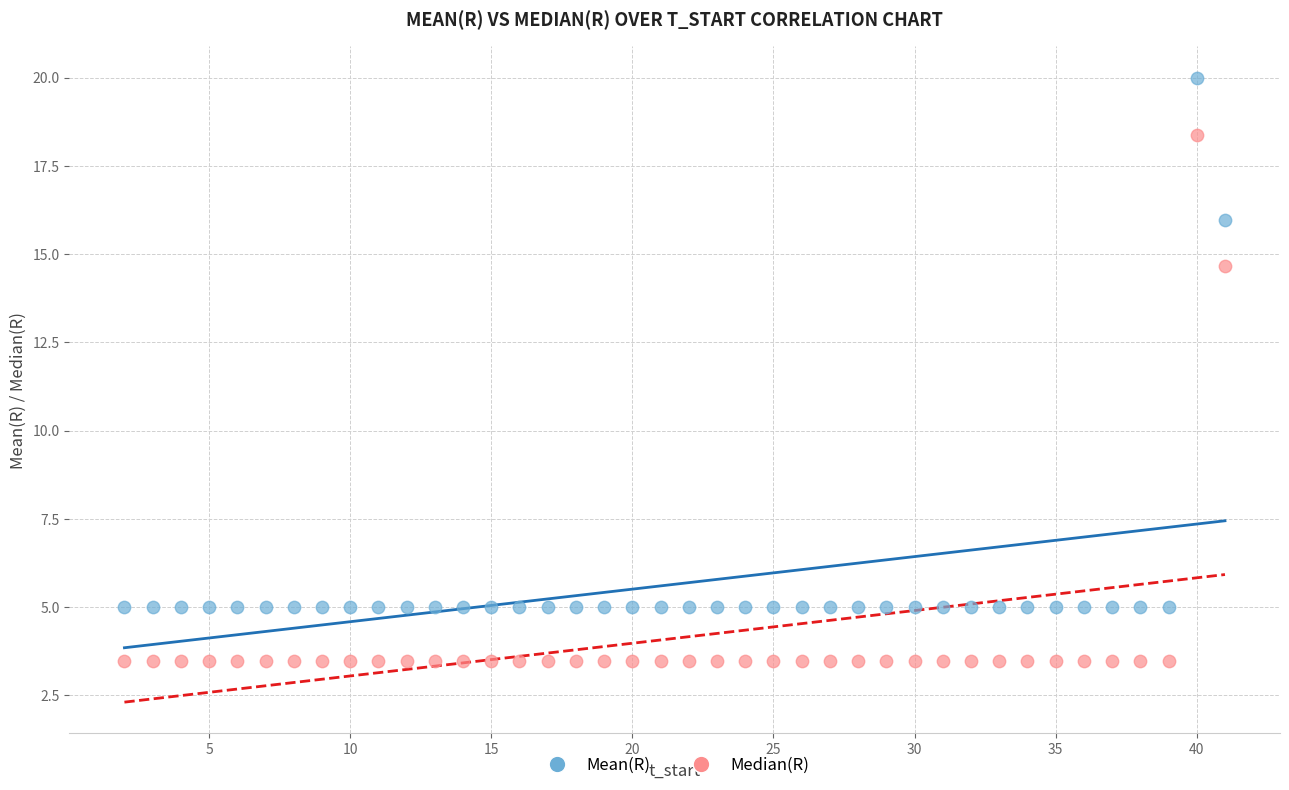

Which series has the largest Y range (max minus min)?

Mean(R)